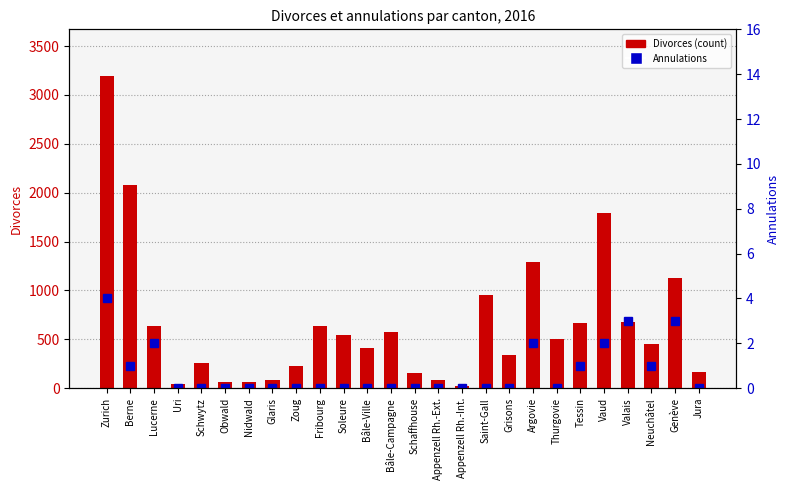

Reading right to left, transcribe all the data shown in this chart.

Divorces (count): Jura=162	Genève=1126	Neuchâtel=449	Valais=680	Vaud=1792	Tessin=663	Thurgovie=504	Argovie=1294	Grisons=342	Saint-Gall=954	Appenzell Rh.-Int.=17	Appenzell Rh.-Ext.=87	Schaffhouse=158	Bâle-Campagne=570	Bâle-Ville=413	Soleure=545	Fribourg=638	Zoug=223	Glaris=80	Nidwald=61	Obwald=58	Schwytz=260	Uri=41	Lucerne=634	Berne=2084	Zurich=3193
Annulations: Jura=0	Genève=3	Neuchâtel=1	Valais=3	Vaud=2	Tessin=1	Thurgovie=0	Argovie=2	Grisons=0	Saint-Gall=0	Appenzell Rh.-Int.=0	Appenzell Rh.-Ext.=0	Schaffhouse=0	Bâle-Campagne=0	Bâle-Ville=0	Soleure=0	Fribourg=0	Zoug=0	Glaris=0	Nidwald=0	Obwald=0	Schwytz=0	Uri=0	Lucerne=2	Berne=1	Zurich=4